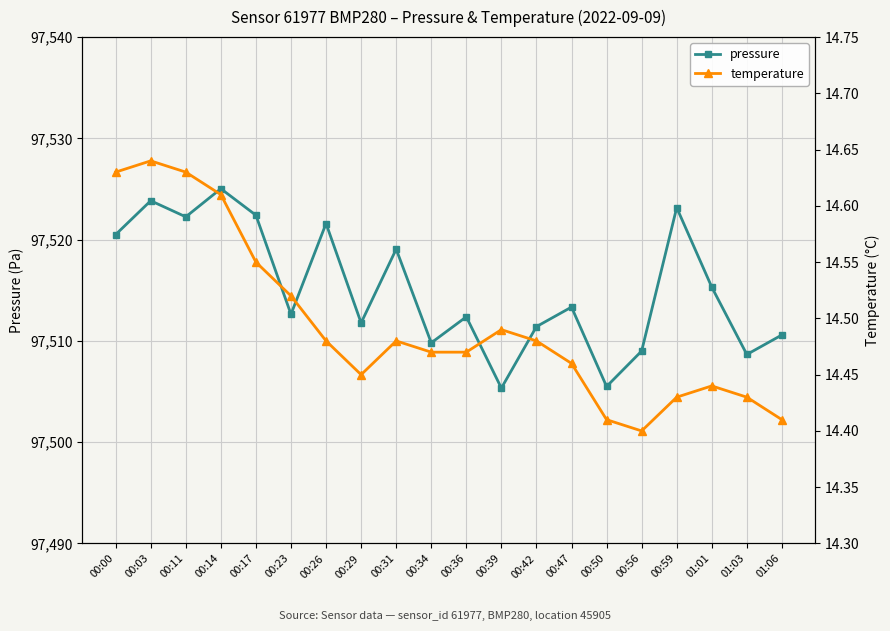

The value of pressure at 00:34 is 97509.8. True or false?

True